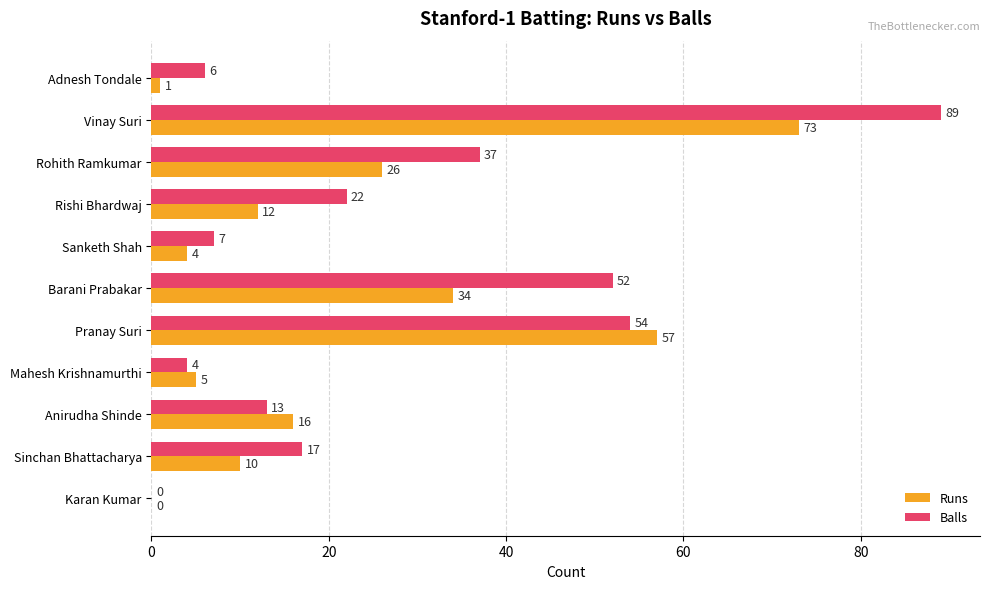

What is the sum of the Runs values at Adnesh Tondale and Mahesh Krishnamurthi?

6